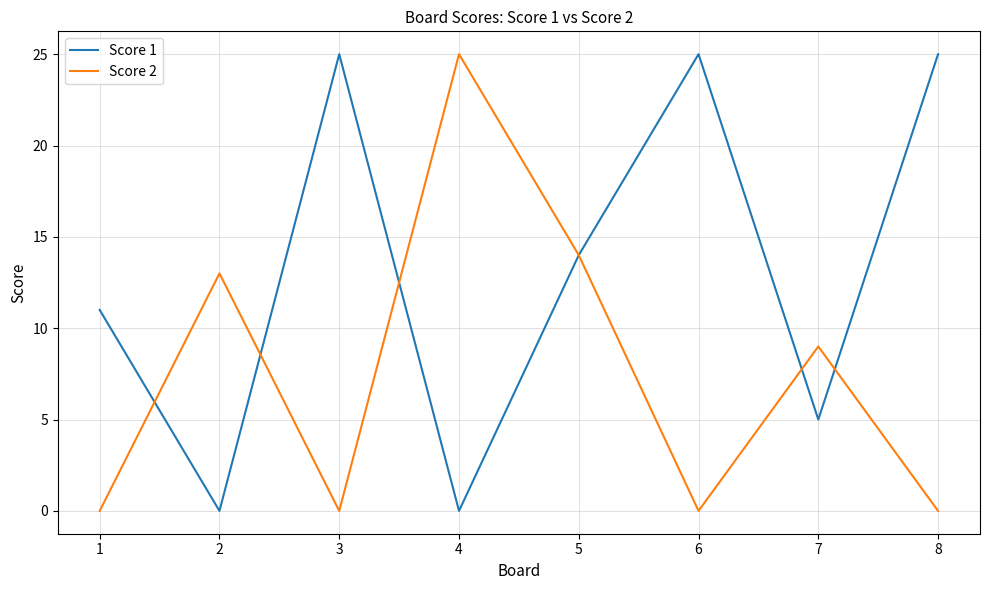

Which series changed the most between 1 and 4?

Score 2